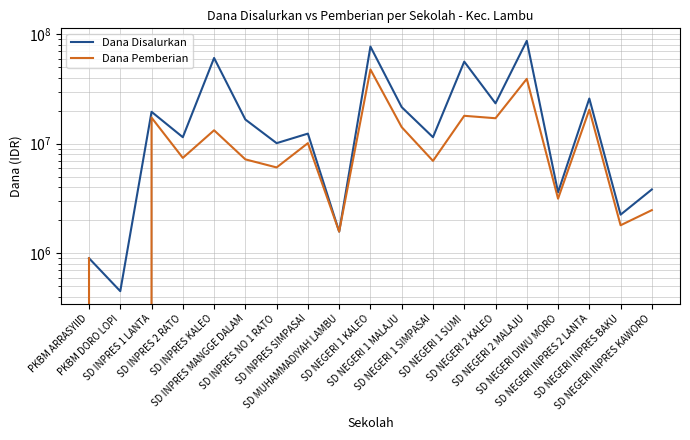

The value of Dana Pemberian at SD INPRES 1 LANTA is 17325000. True or false?

True